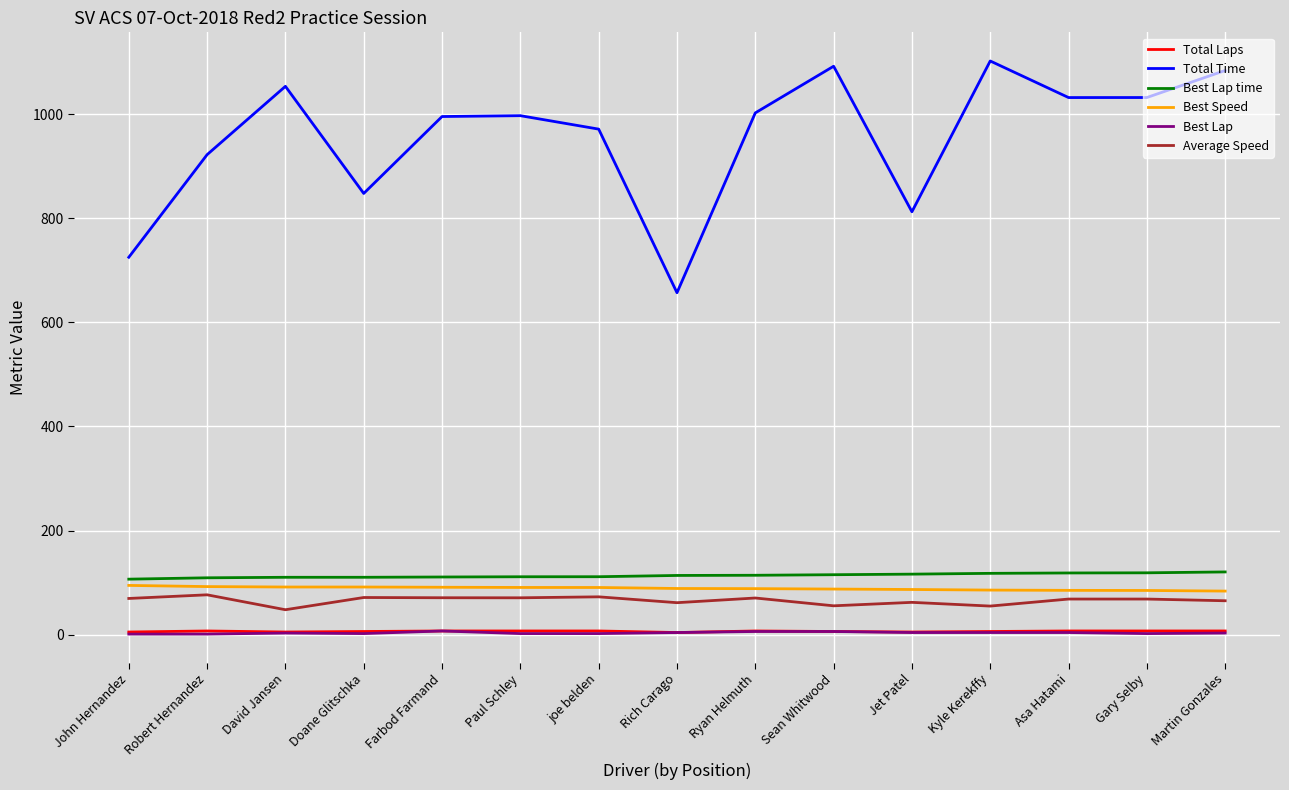

Which series has the largest total across all categories?

Total Time